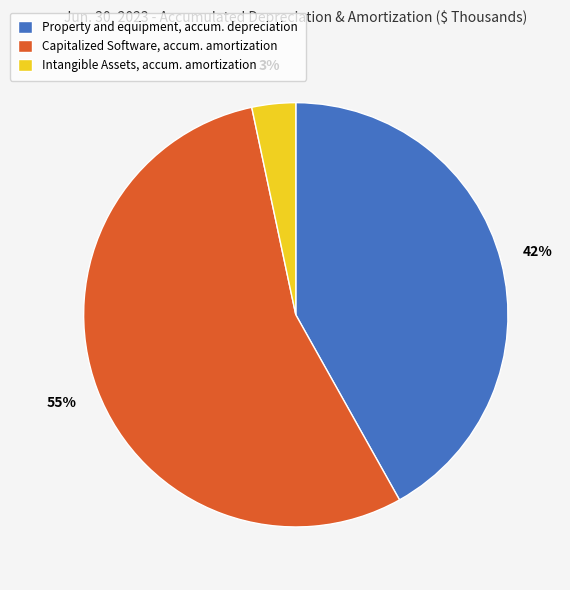

Which slice represents more than half of the pie?

Capitalized Software, accum. amortization